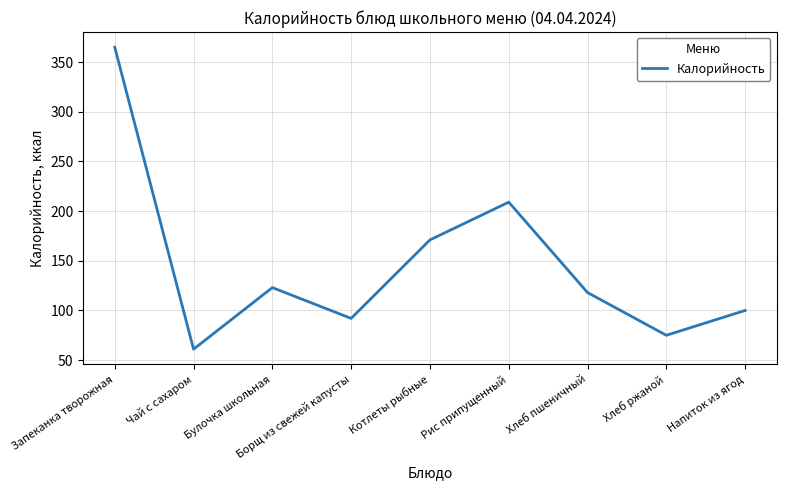

What is the difference between the maximum and minimum values?

304